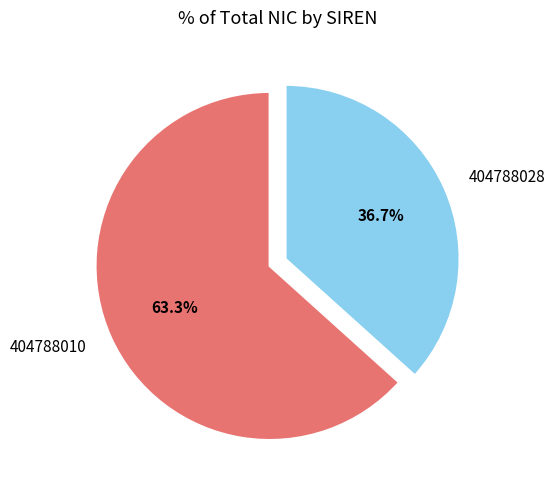

Is it true that 404788010 is 50% of the pie?

False